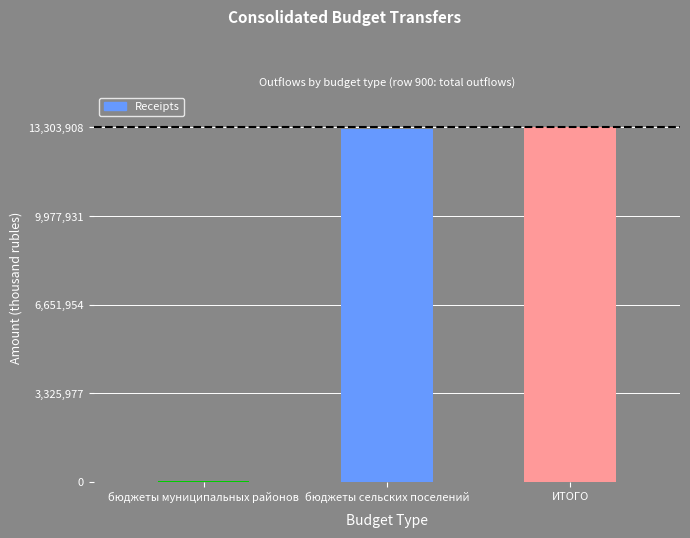

Count the number of data series in this chart.

1